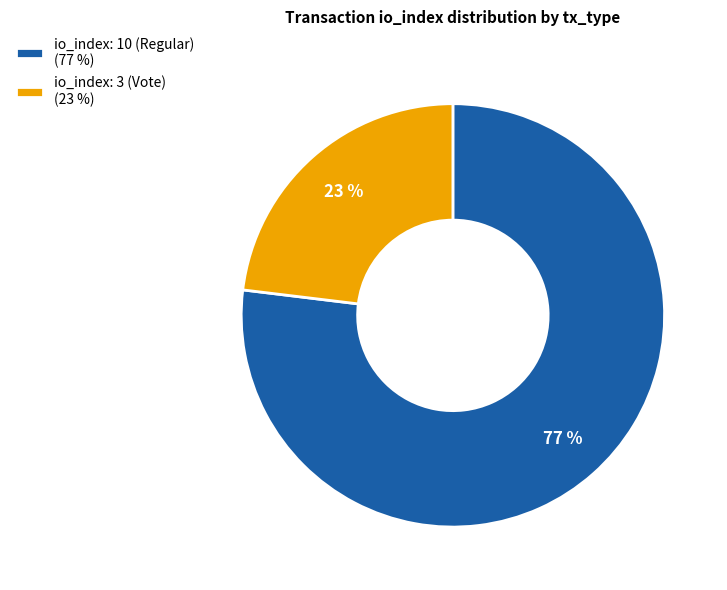

Do io_index: 10 (Regular) (77 %) and io_index: 3 (Vote) (23 %) together represent more than half of the pie?

Yes